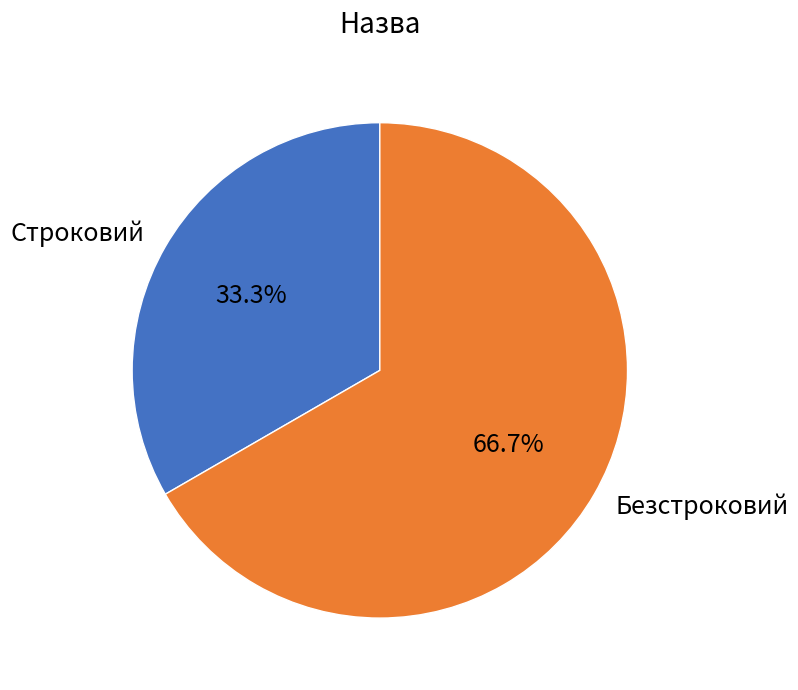

What is the smallest slice in the pie chart?

Строковий